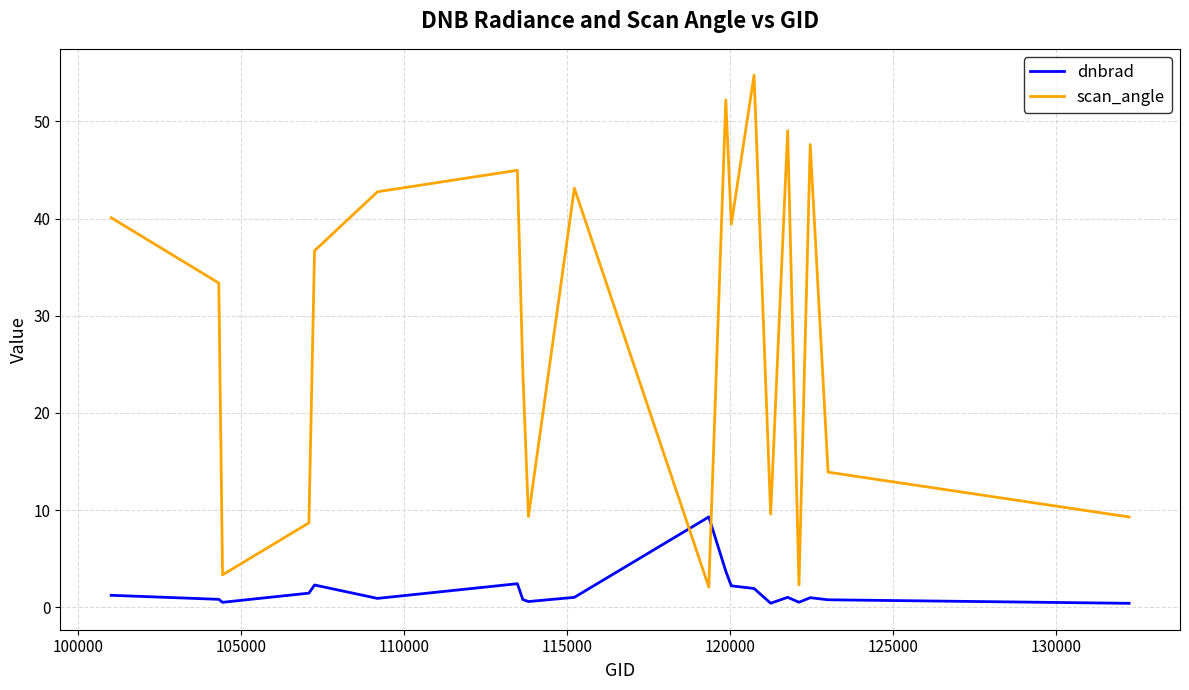

Rank the series by their maximum value, from lowest to highest.

dnbrad, scan_angle